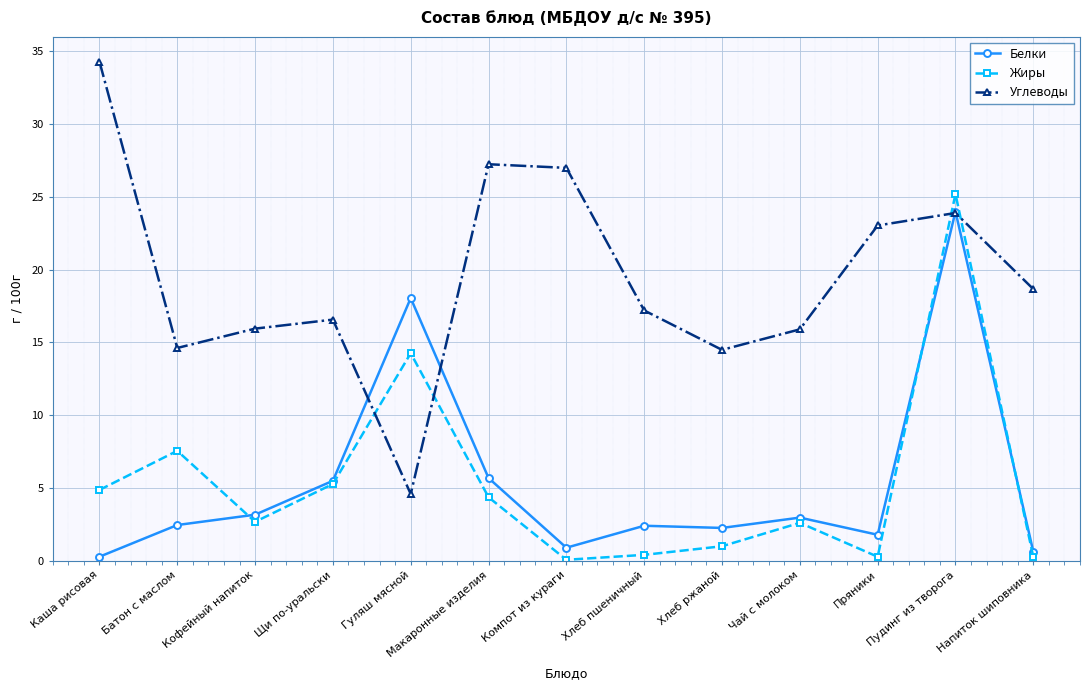

What value does the Углеводы series have at Чай с молоком?

15.9